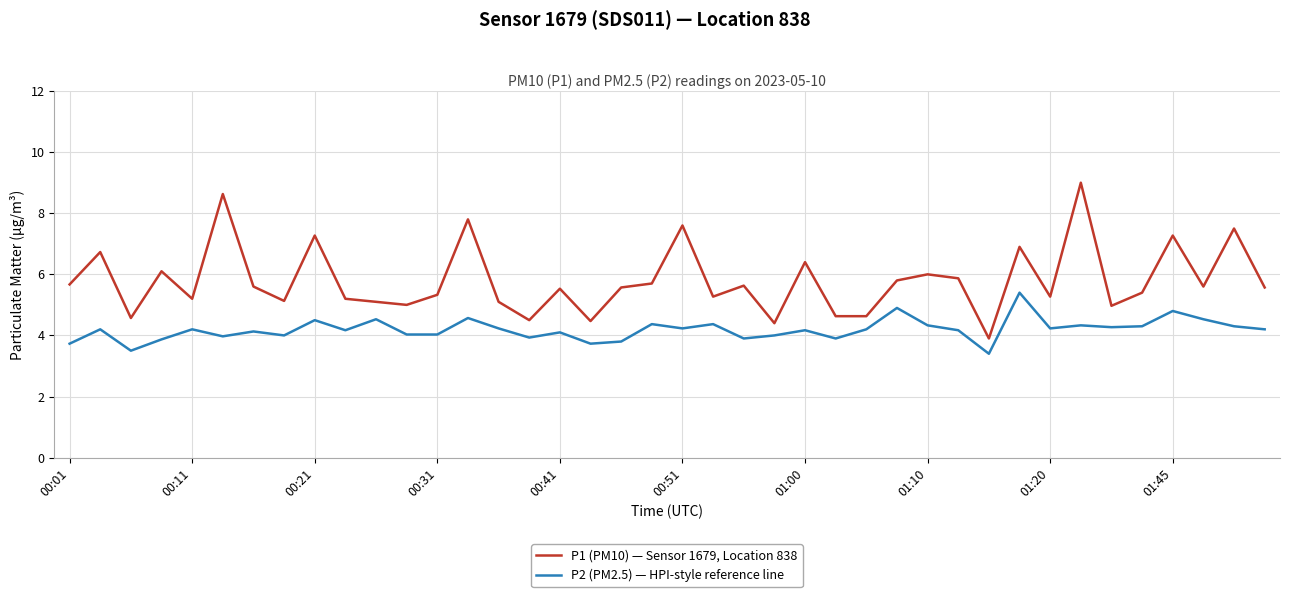

What is the difference between the maximum and minimum values in the P1 (PM10) — Sensor 1679, Location 838 series?

5.1